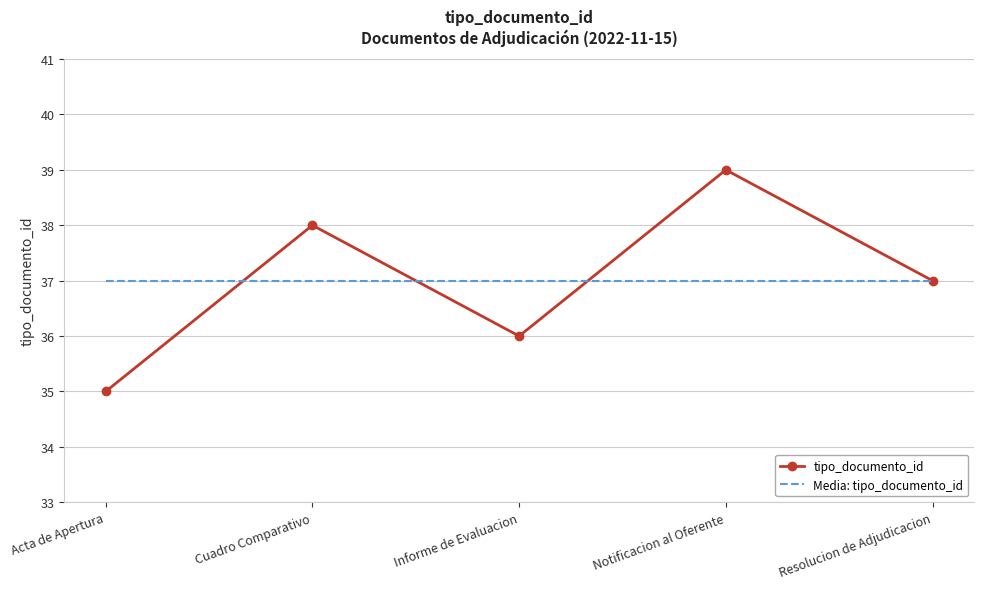

The value of Media: tipo_documento_id at Resolucion de Adjudicacion is 21. True or false?

False